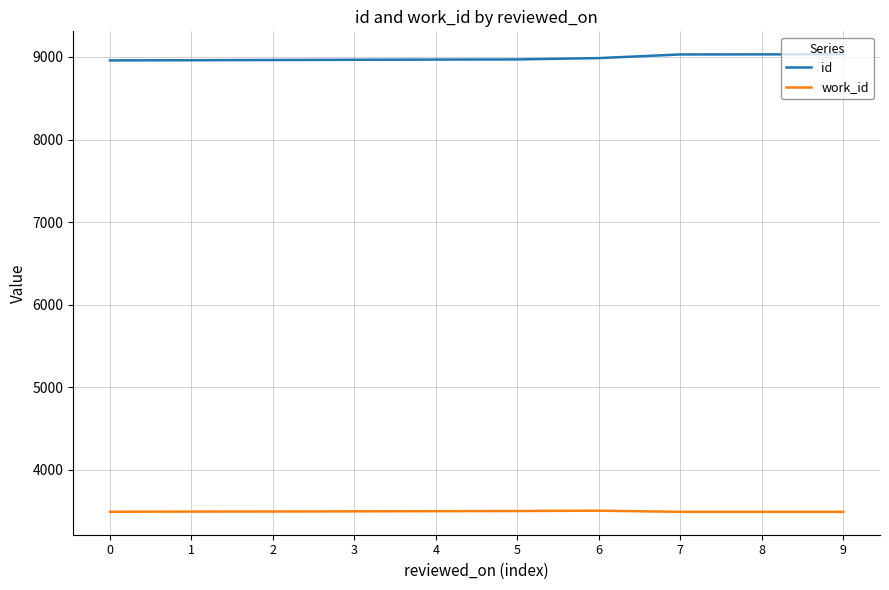

True or false: work_id has a value of 3491 at 8.

True